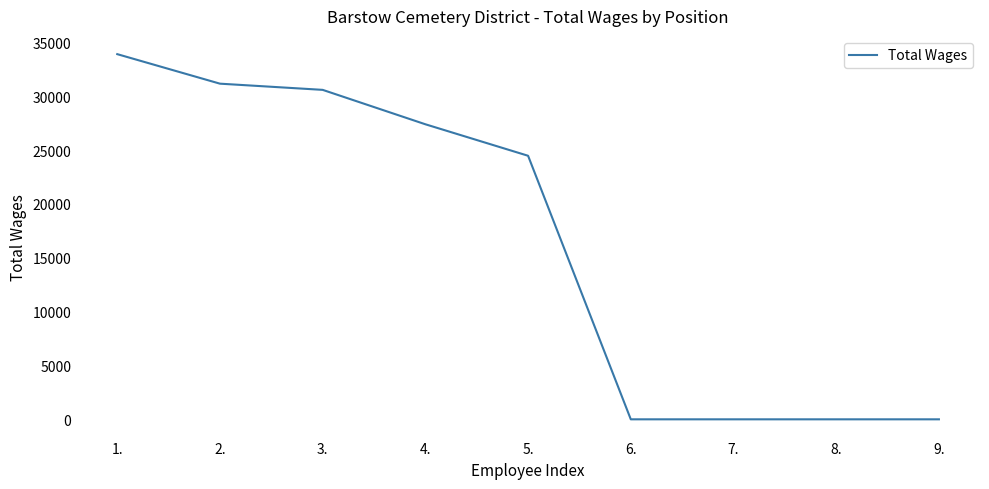

Reading left to right, extract all data points from this chart.

1.=33916	2.=31174	3.=30599	4.=27403	5.=24478	6.=0	7.=0	8.=0	9.=0